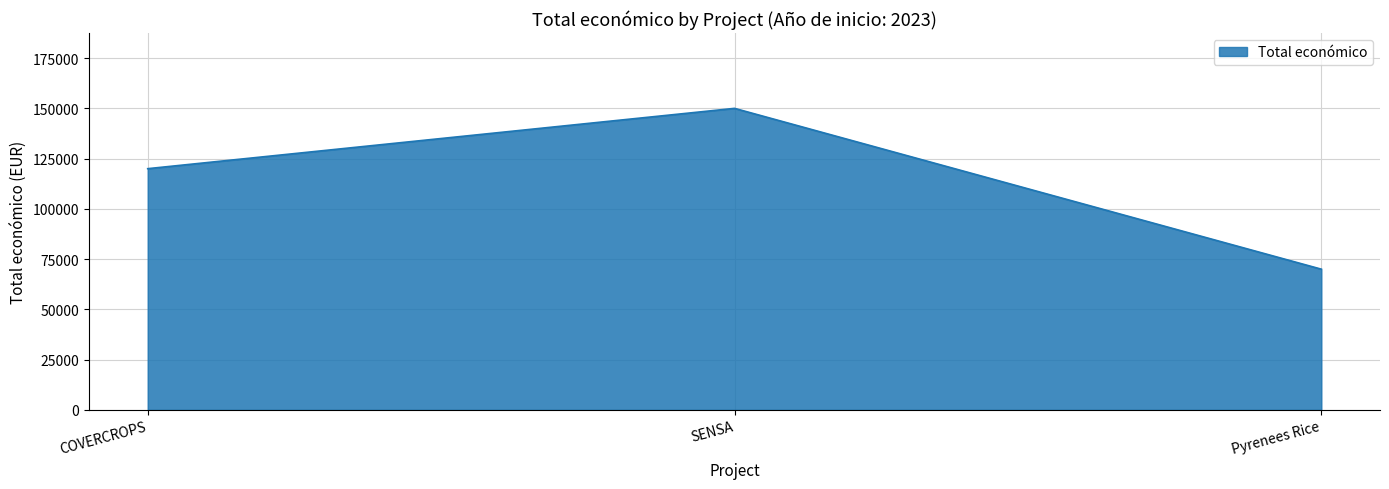

Is it true that the value at COVERCROPS is 120000?

True